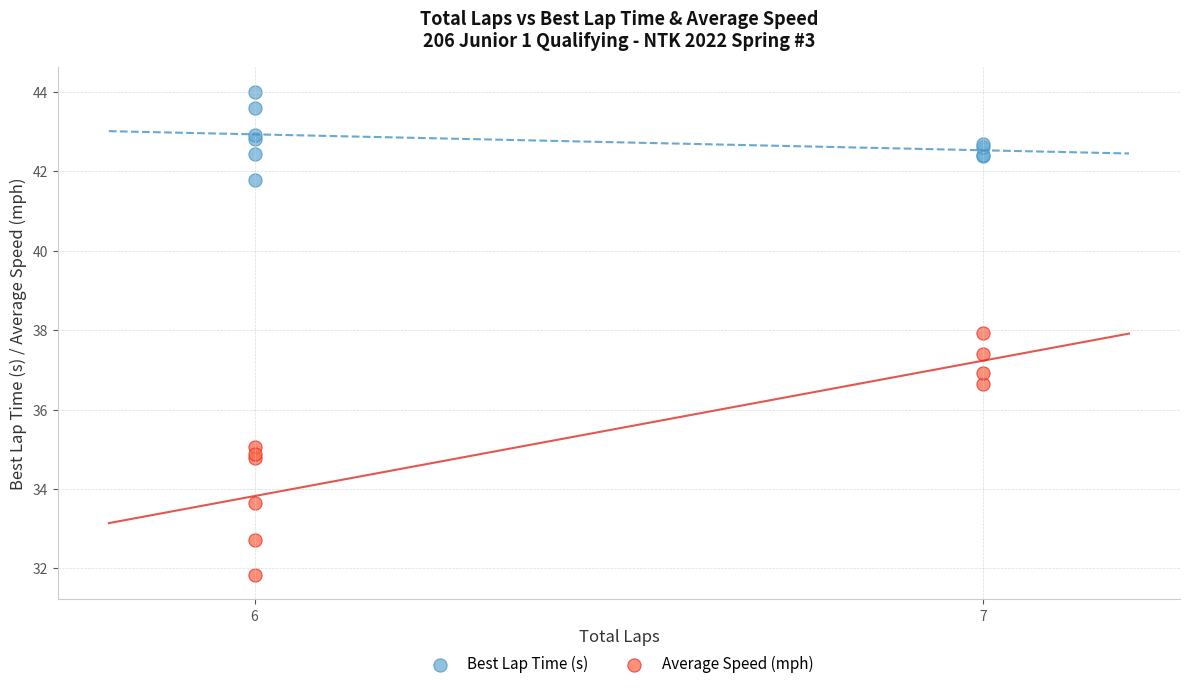

Which series contains the lowest Y value?

Average Speed (mph)